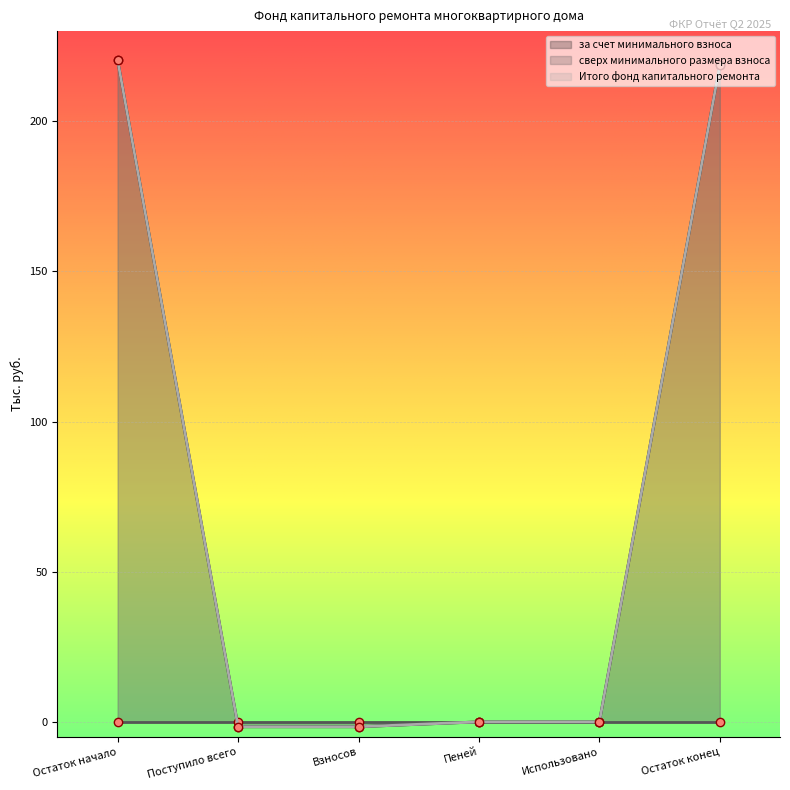

What is the difference between the Итого фонд капитального ремонта values at Взносов and Остаток начало?

221.9